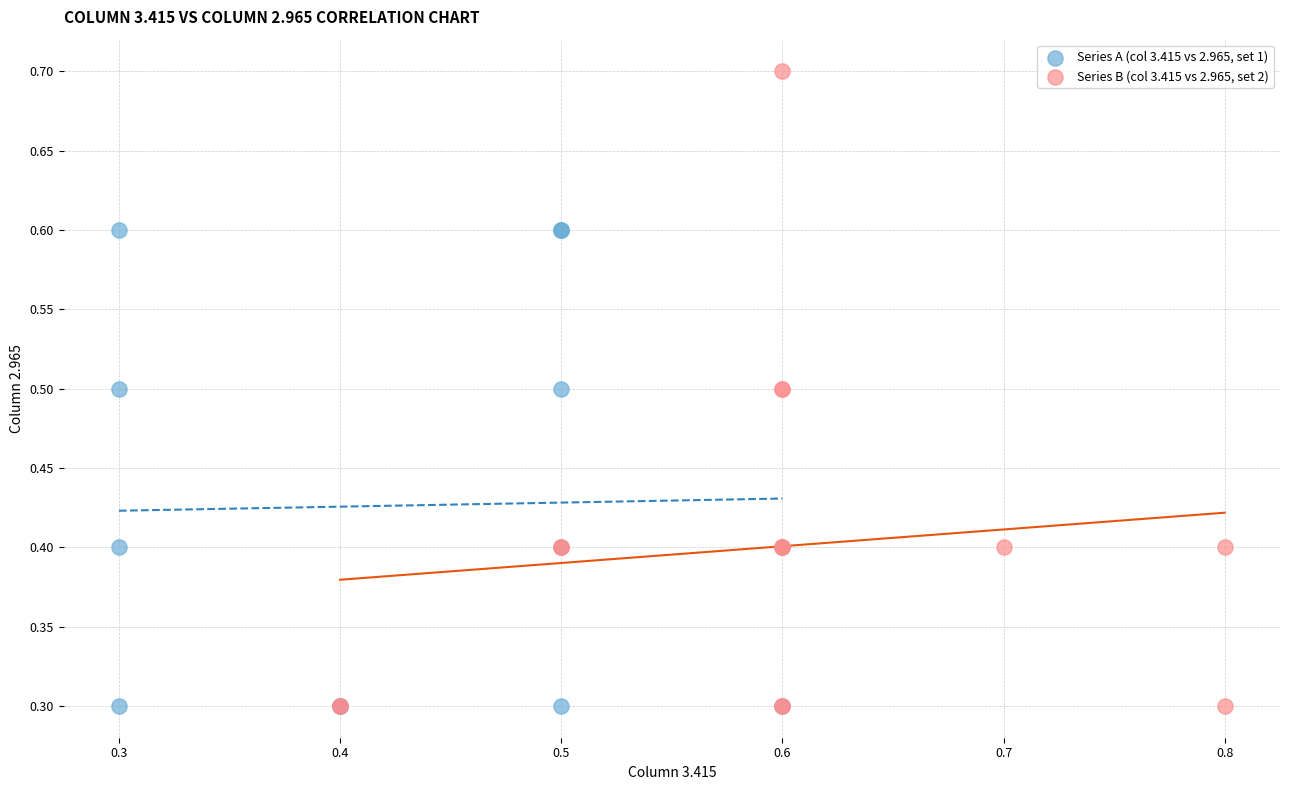

Which series reaches the maximum Y coordinate?

Series B (col 3.415 vs 2.965, set 2)